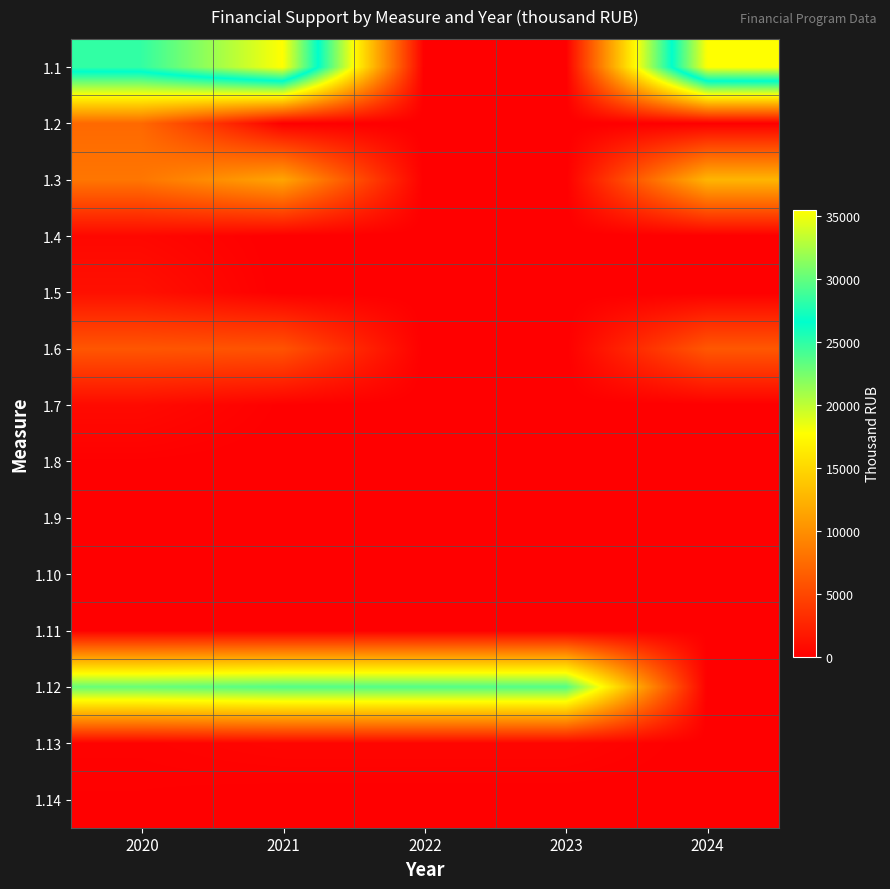

Reading left to right, transcribe all the data shown in this chart.

1.1: 2020=28350.0	2021=35500.0	2022=0.0	2023=0.0	2024=35500.0
1.2: 2020=7359.0	2021=0.0	2022=0.0	2023=0.0	2024=0.0
1.3: 2020=8260.0	2021=11513.0	2022=0.0	2023=0.0	2024=12655.3
1.4: 2020=586.4	2021=0.0	2022=0.0	2023=0.0	2024=0.0
1.5: 2020=1192.0	2021=0.0	2022=0.0	2023=0.0	2024=0.0
1.6: 2020=6060.0	2021=5832.0	2022=0.0	2023=0.0	2024=6150.0
1.7: 2020=785.0	2021=90.0	2022=0.0	2023=0.0	2024=0.0
1.8: 2020=110.0	2021=0.0	2022=0.0	2023=0.0	2024=0.0
1.9: 2020=53.0	2021=0.0	2022=0.0	2023=0.0	2024=0.0
1.10: 2020=130.0	2021=0.0	2022=0.0	2023=0.0	2024=0.0
1.11: 2020=120.0	2021=60.0	2022=0.0	2023=0.0	2024=90.0
1.12: 2020=23068.0	2021=23742.0	2022=23742.0	2023=23742.0	2024=0.0
1.13: 2020=238.0	2021=476.0	2022=476.0	2023=476.0	2024=0.0
1.14: 2020=120.0	2021=0.0	2022=0.0	2023=0.0	2024=0.0